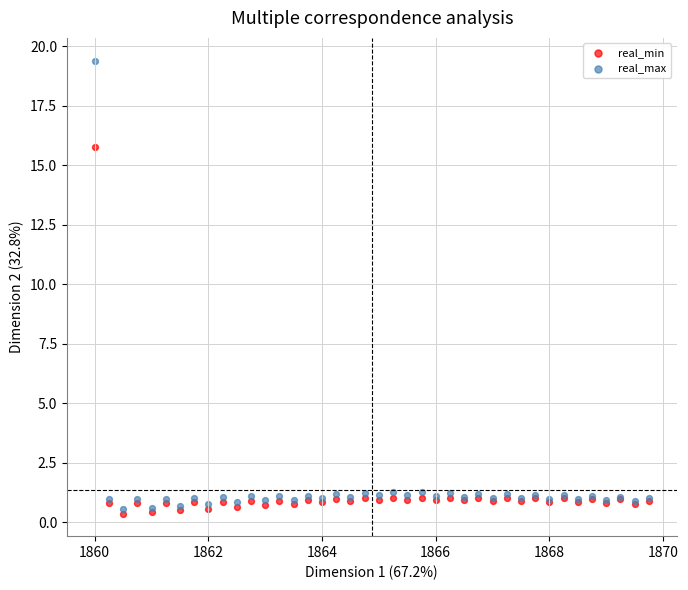

Across all series, what Y value is closest to 9?

15.8